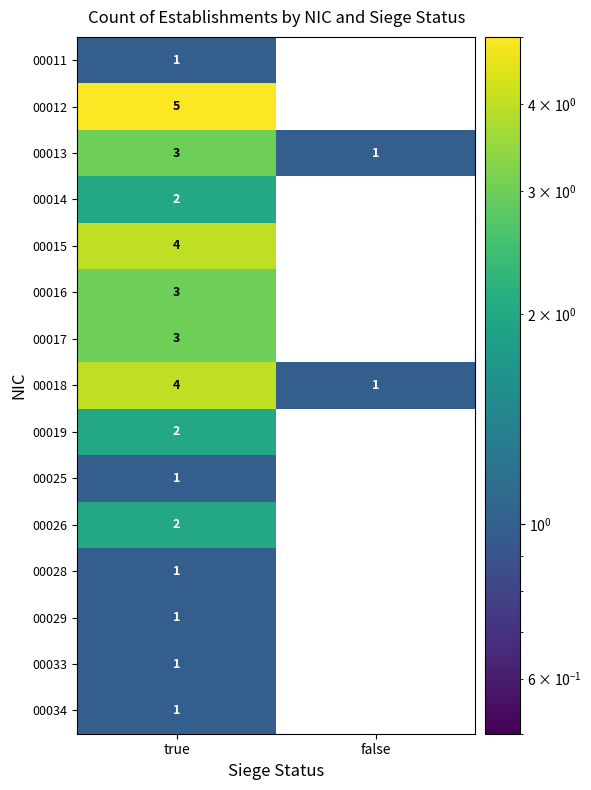

Which series changed the most between true and false?

00012